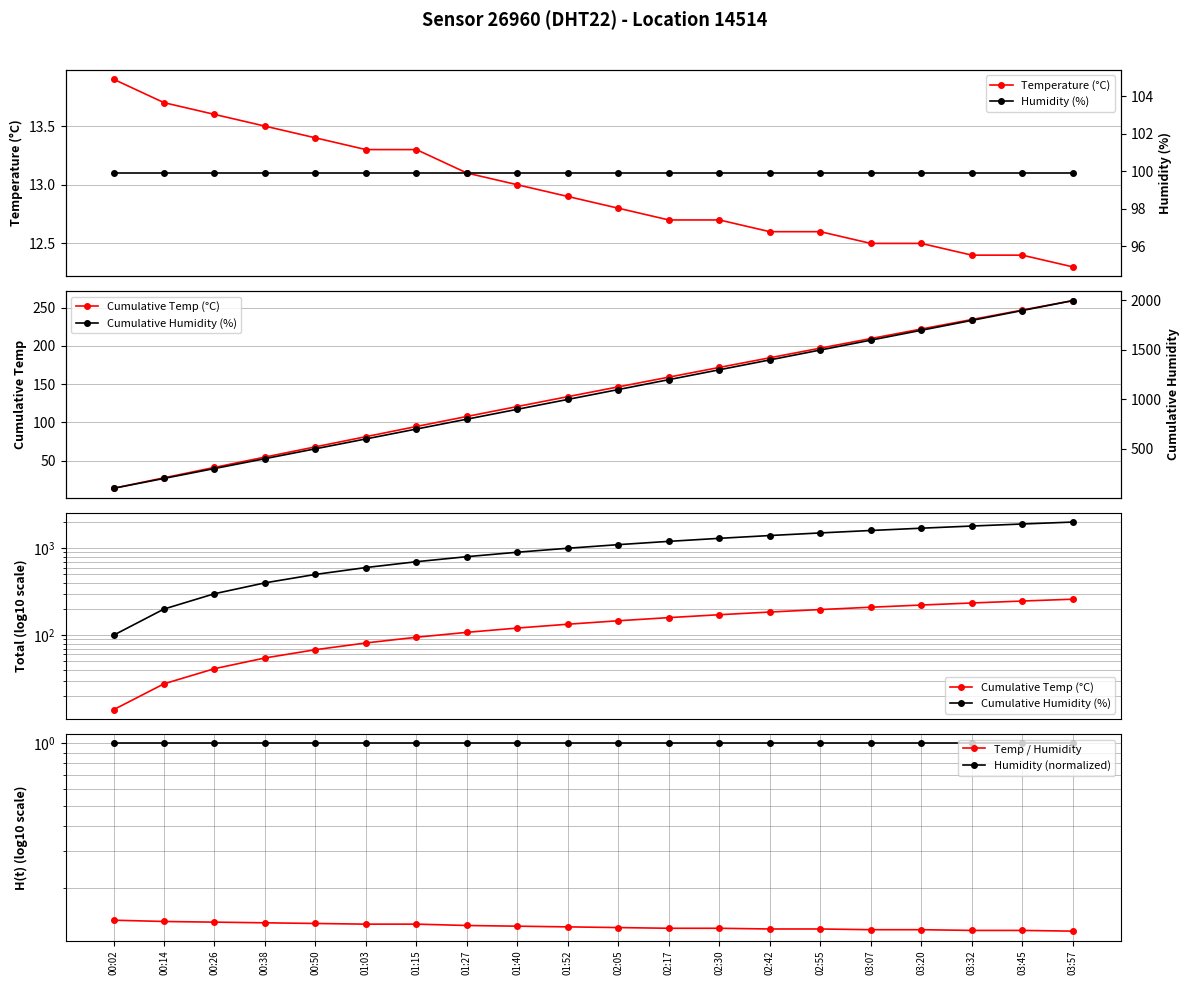

True or false: Temperature (°C) and Humidity (%) cross at least once.

False